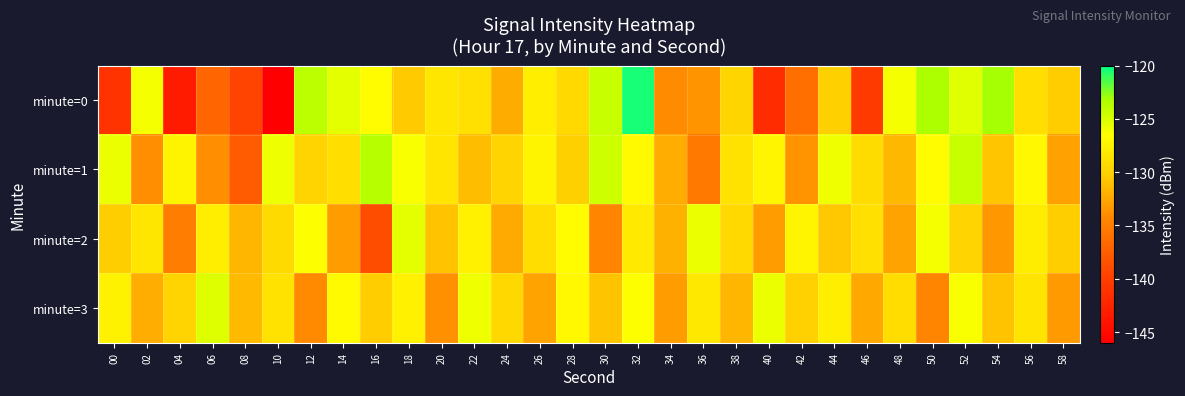

List the series in order of their overall mean, lowest first.

minute=0, minute=2, minute=3, minute=1